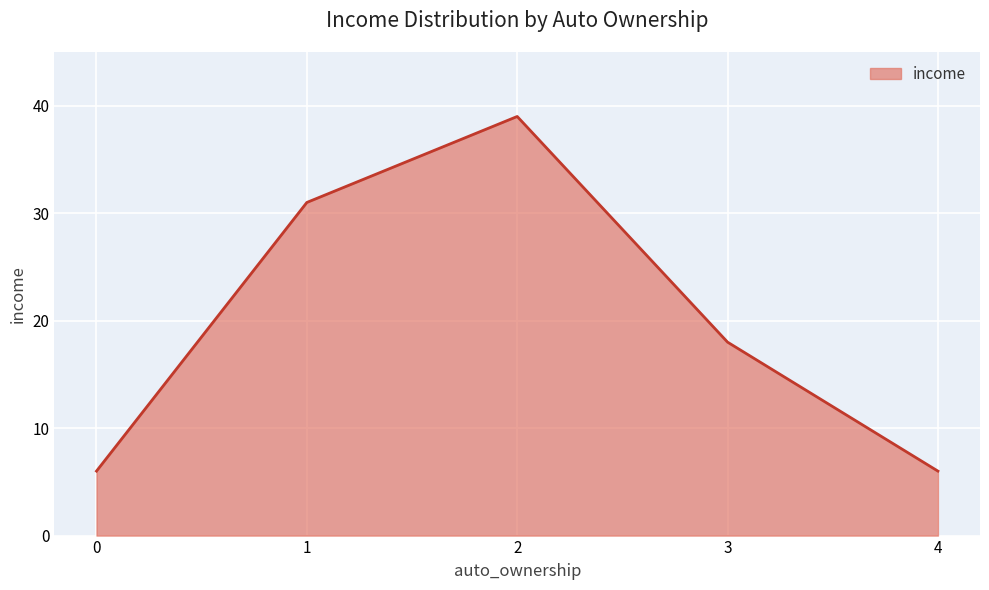

Is it true that the value at 3 is 18?

True